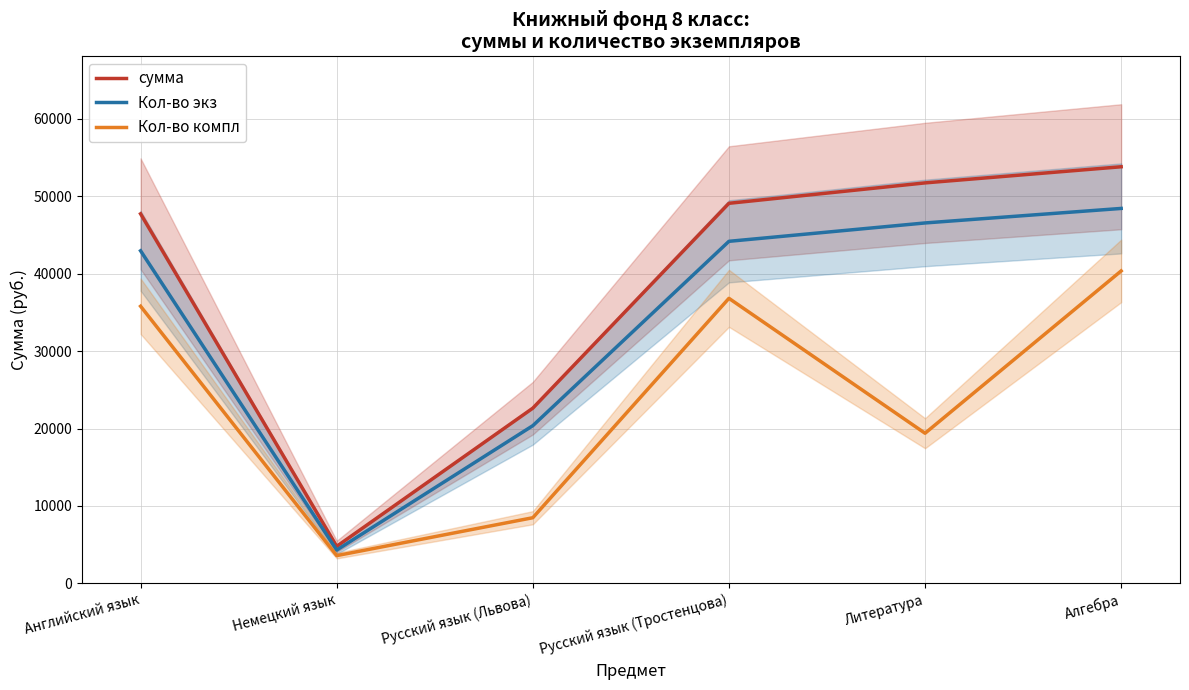

What is the average value of the сумма series?

38280.2